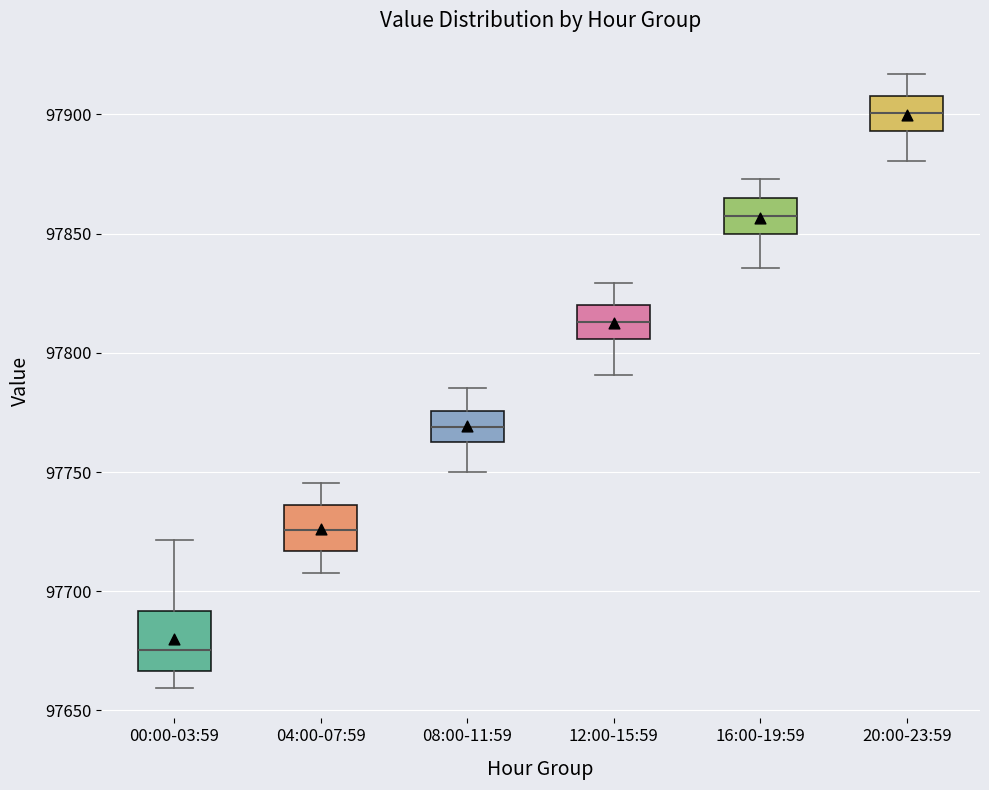

Which box is the tallest, from its lower edge to its upper edge?

00:00-03:59